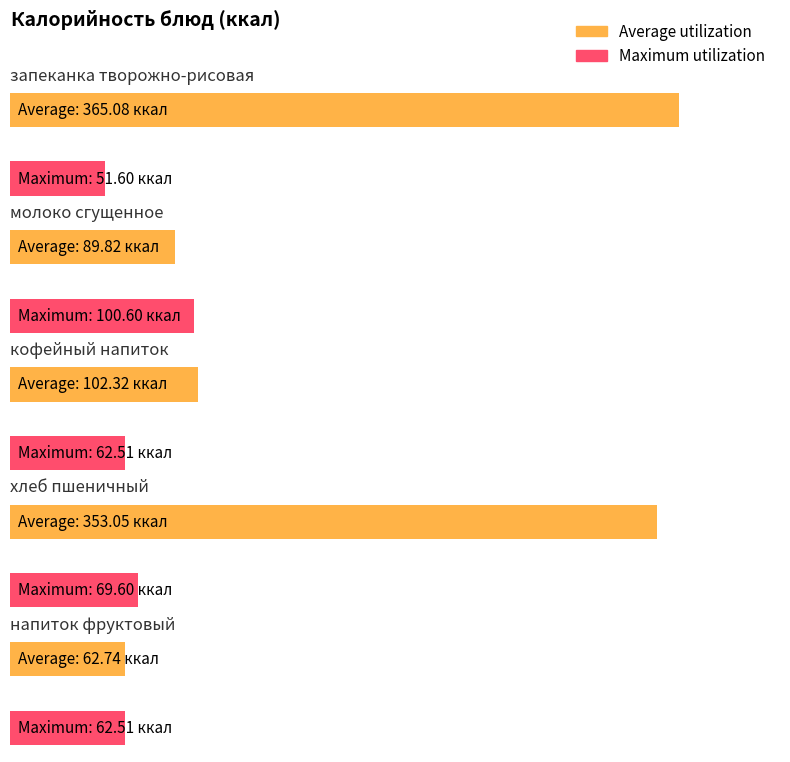

How many distinct data groups are displayed?

2